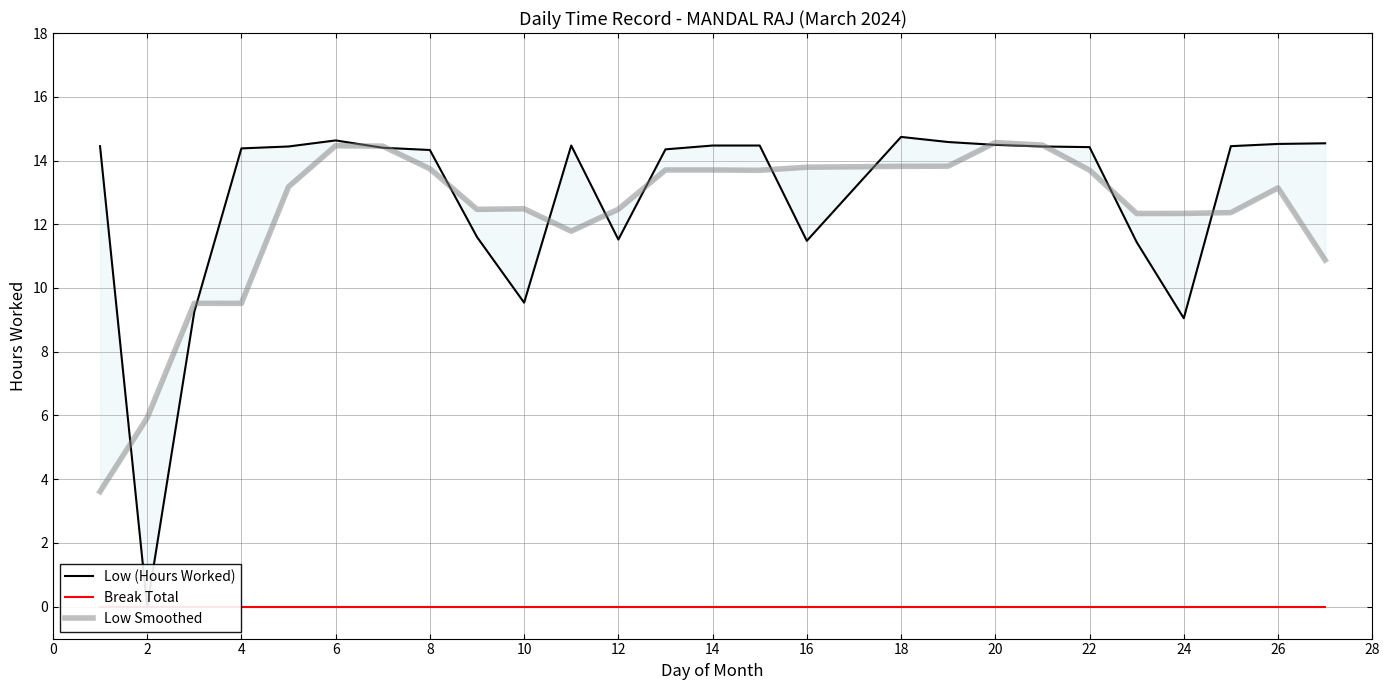

True or false: Low (Hours Worked) has more than 2 interior local peaks.

True